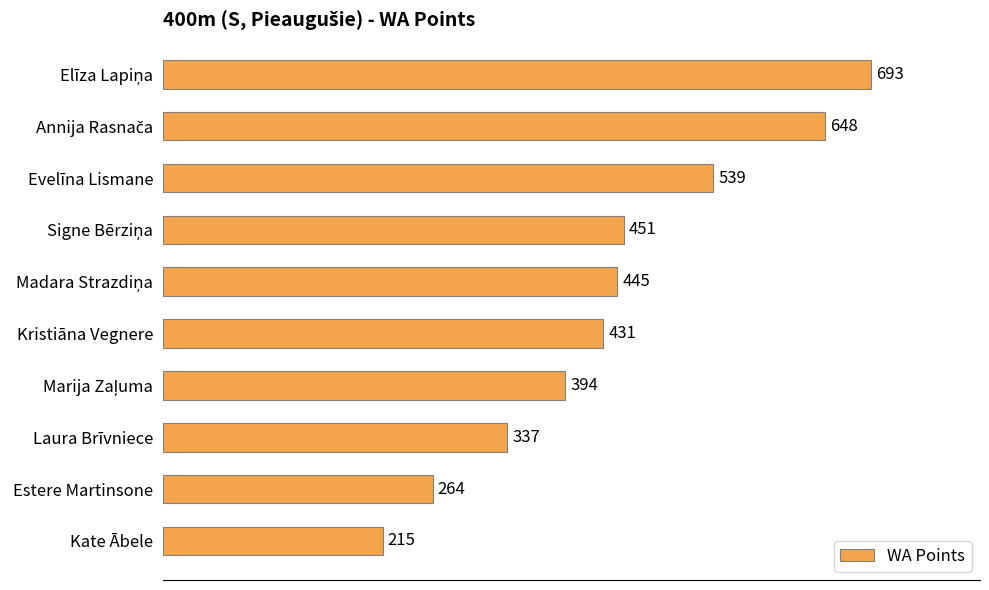

Reading bottom to top, list all the values displayed in this chart.

215	264	337	394	431	445	451	539	648	693